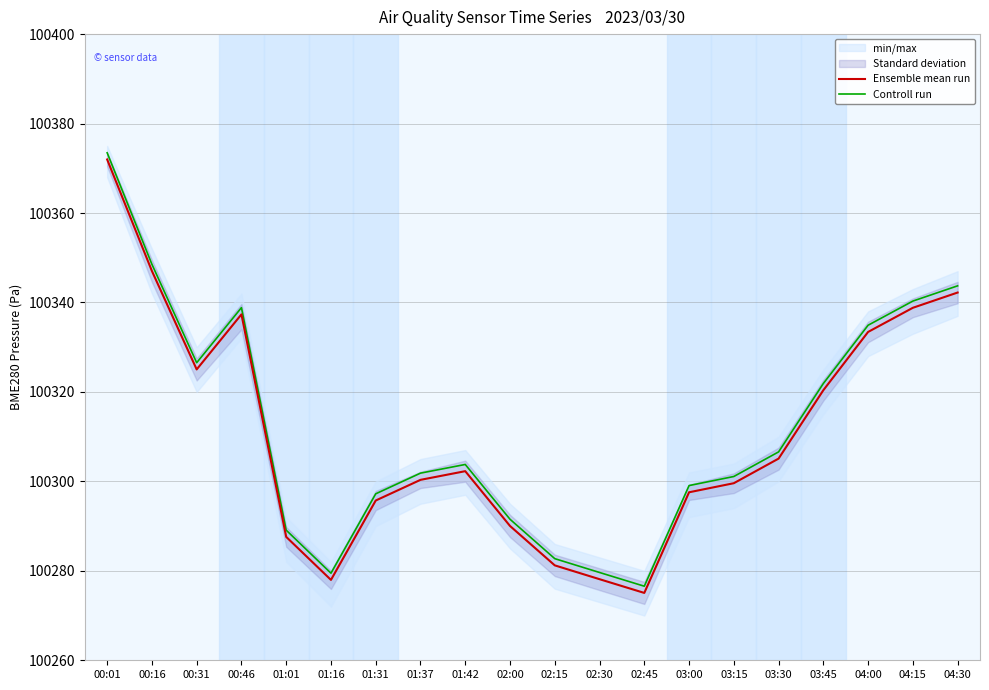

What are all the series names shown in the legend?

Ensemble mean run, Controll run